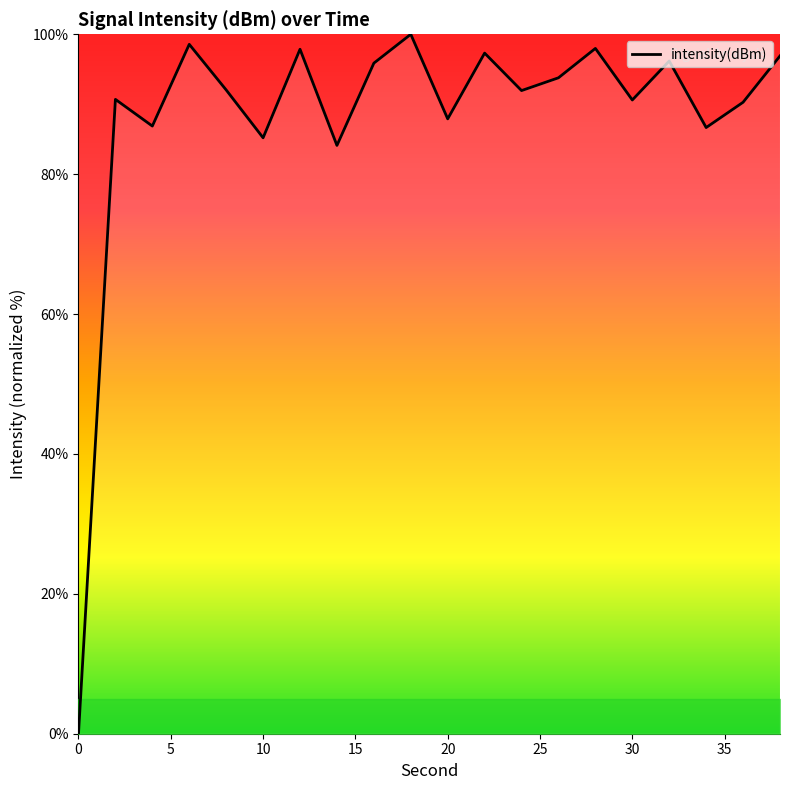

What is the greatest value displayed?

100.0